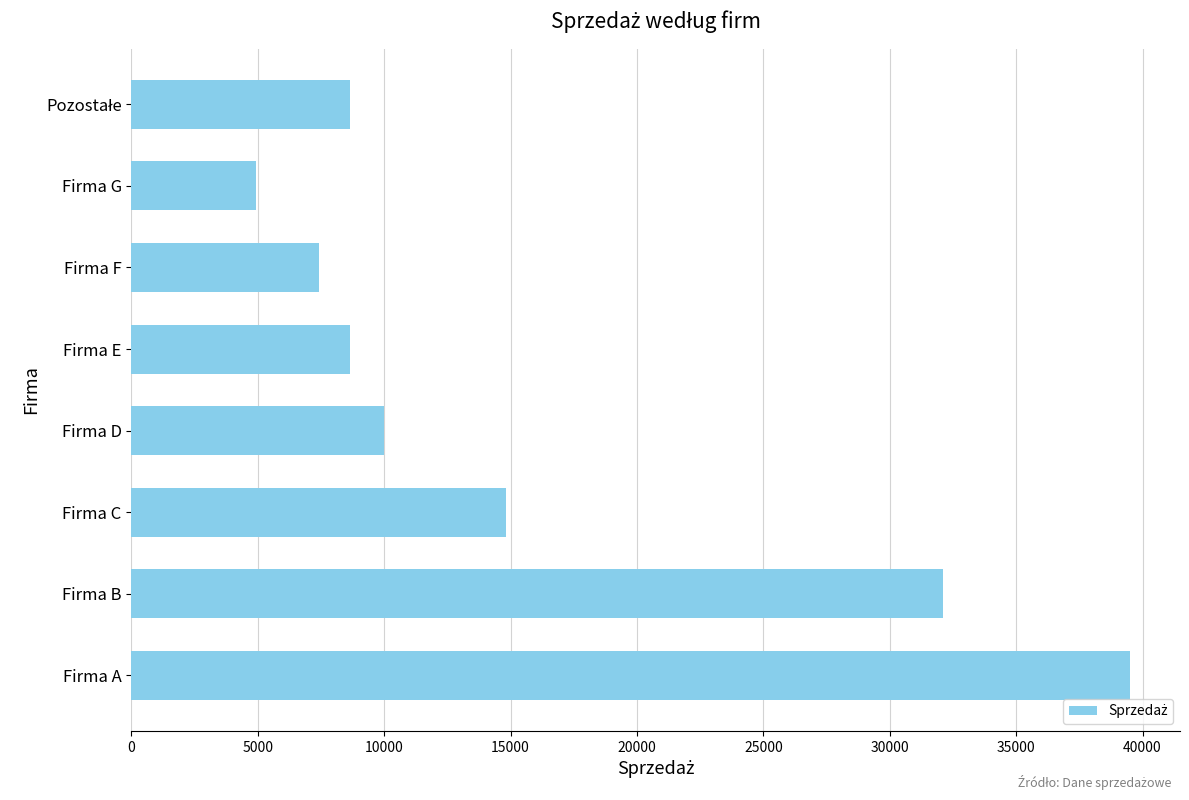

The chart shows a value of 26463.3 at Firma C. True or false?

False